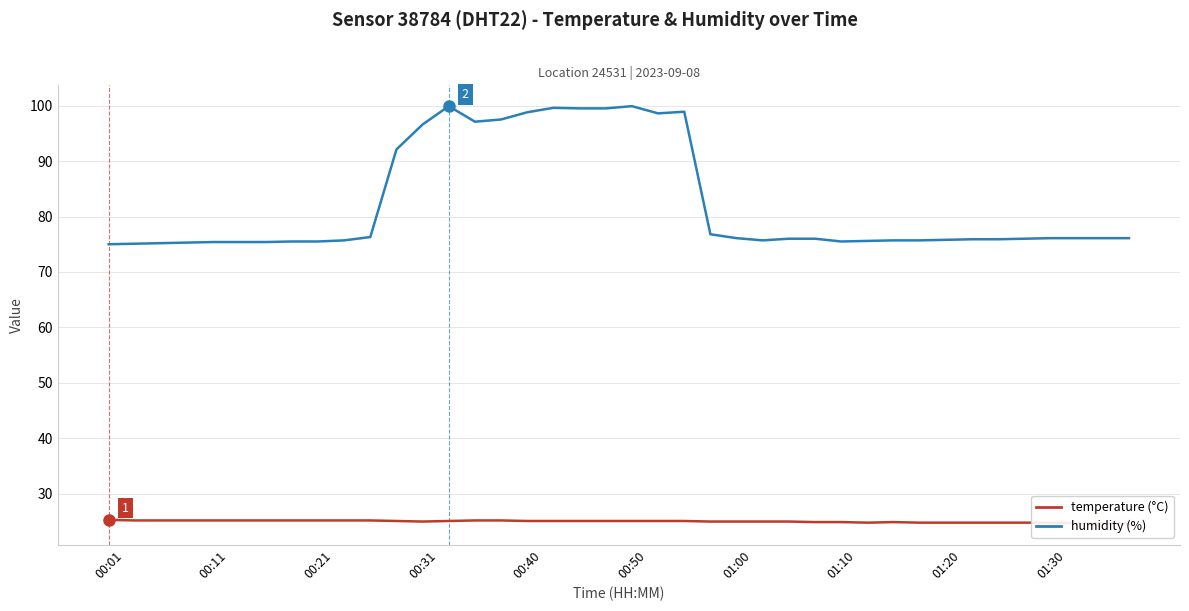

True or false: humidity and temperature intersect in this chart.

False